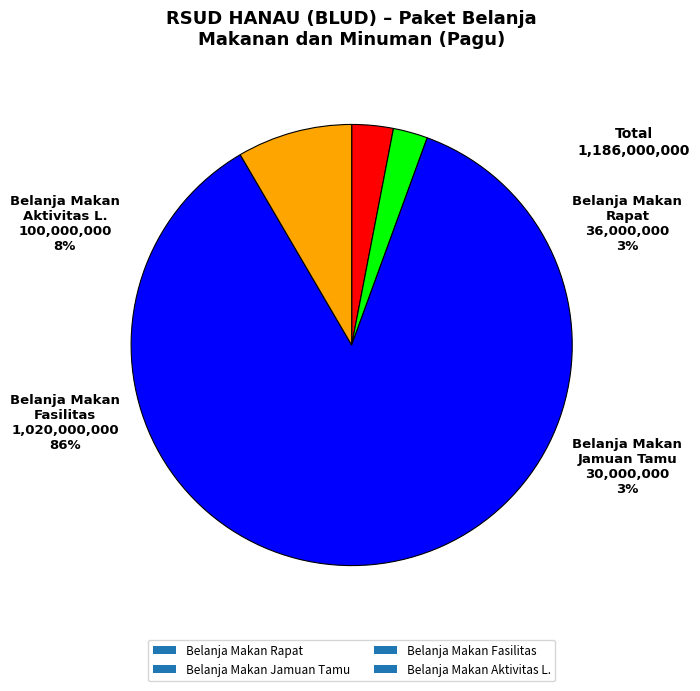

Is there a majority slice in this chart?

Yes